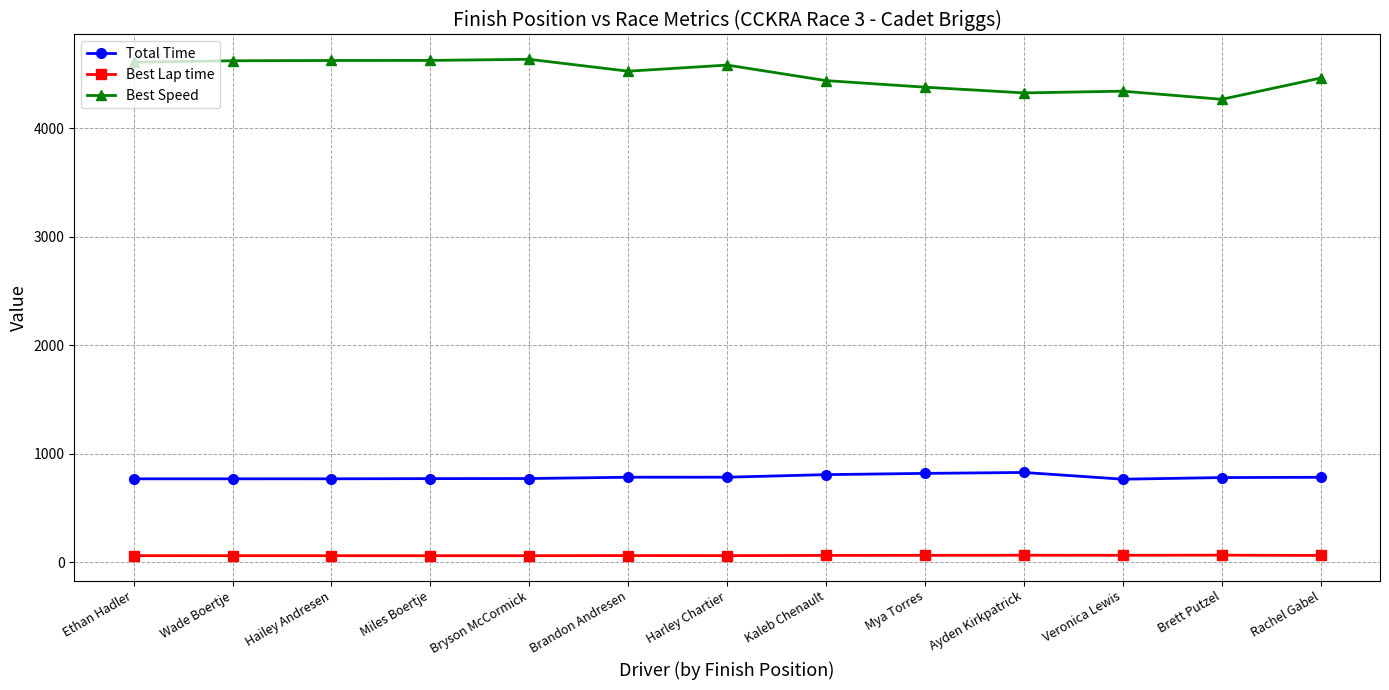

Does the chart display data point markers on the line(s)?

Yes